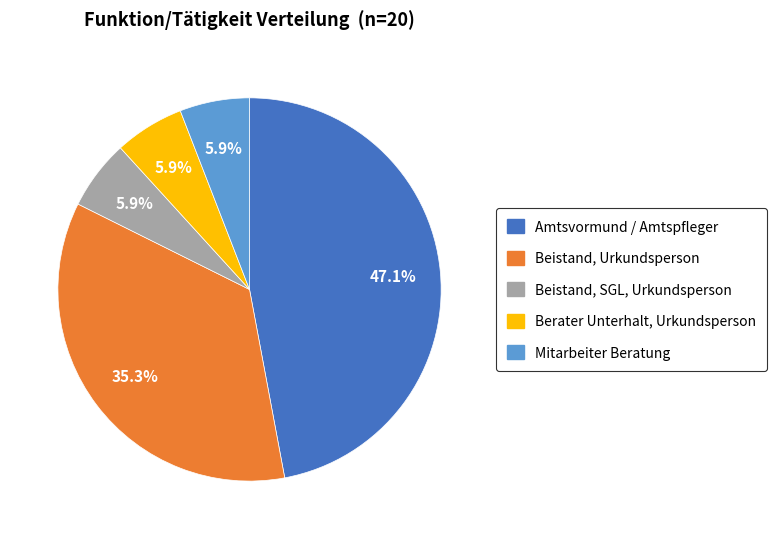

Combined, do Berater Unterhalt, Urkundsperson and Beistand, SGL, Urkundsperson account for over 50%?

No